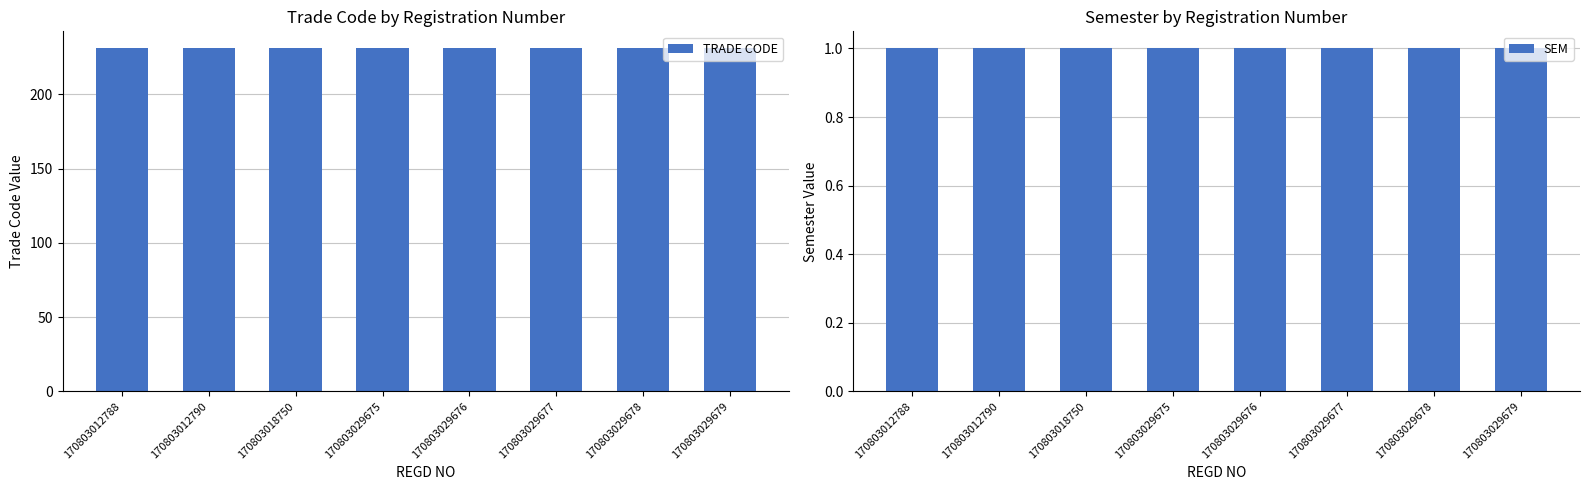

Which series has the largest range (max minus min)?

TRADE CODE